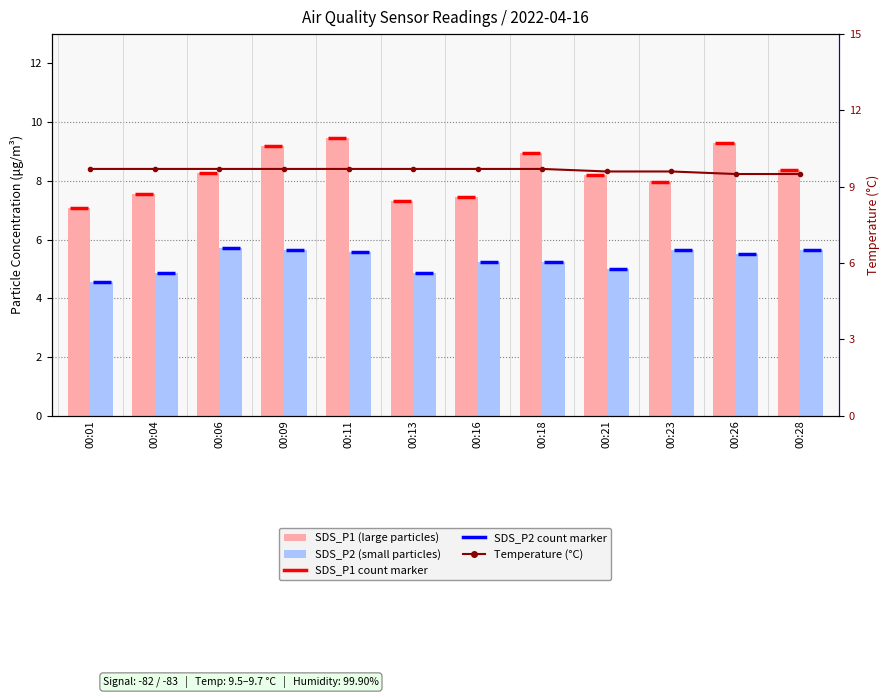

The SDS_P2 series shows 5.2 at 00:16. True or false?

True